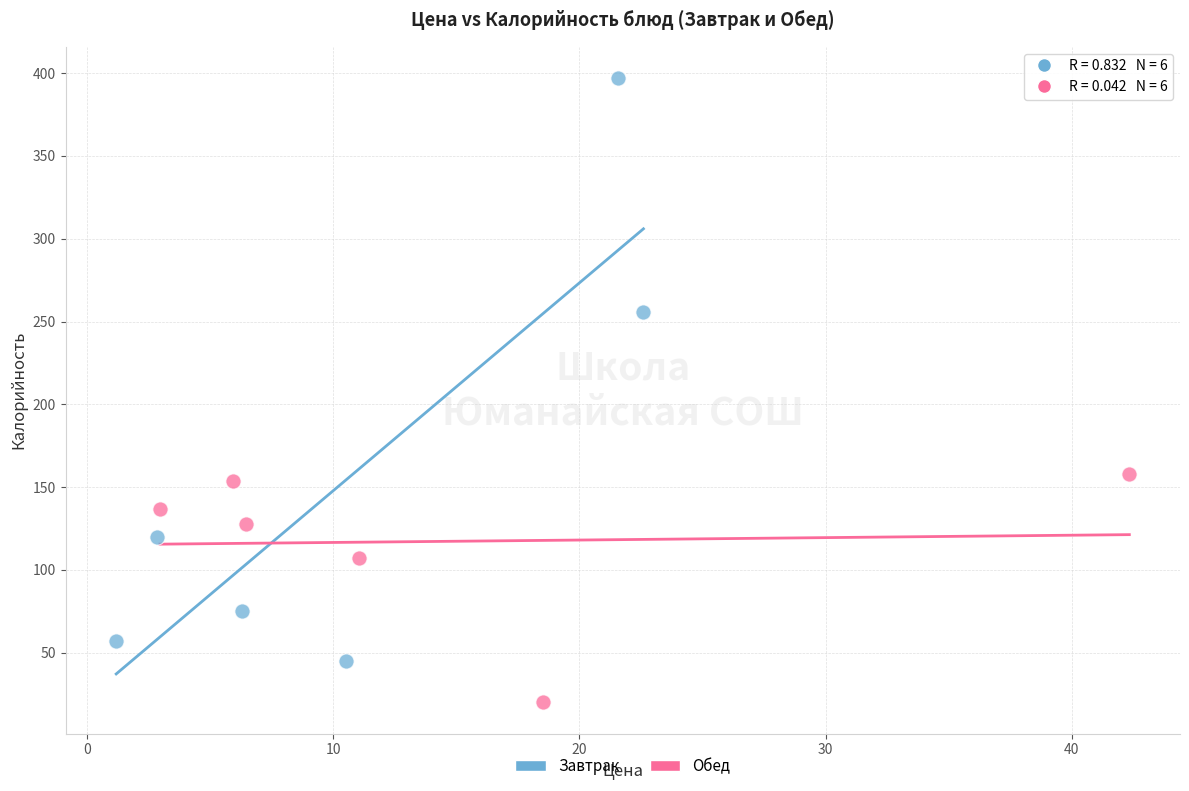

Which series contains the lowest Y value?

Обед